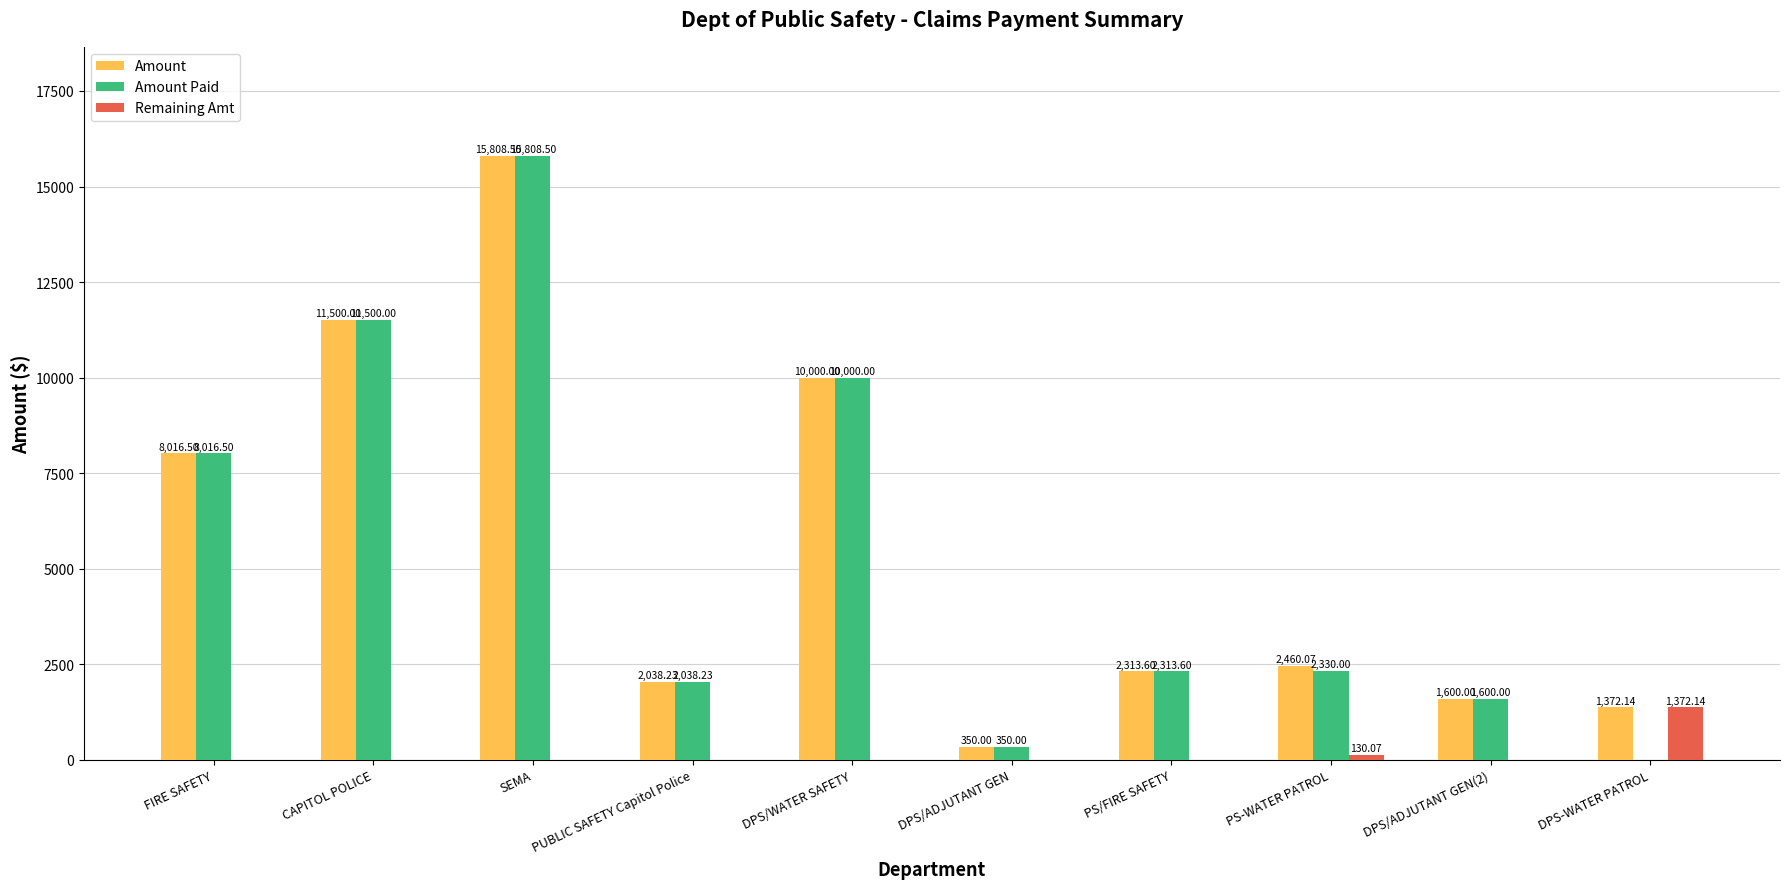

At which label does Amount Paid first exceed 2330?

FIRE SAFETY